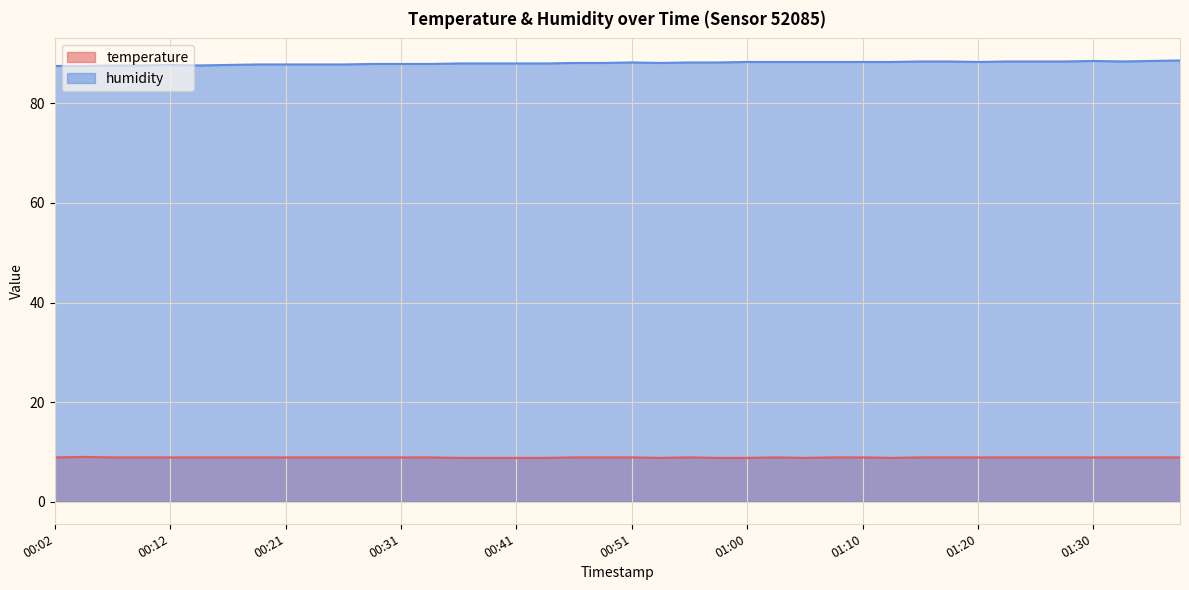

What is the difference between the highest and lowest values at 00:31?

79.0